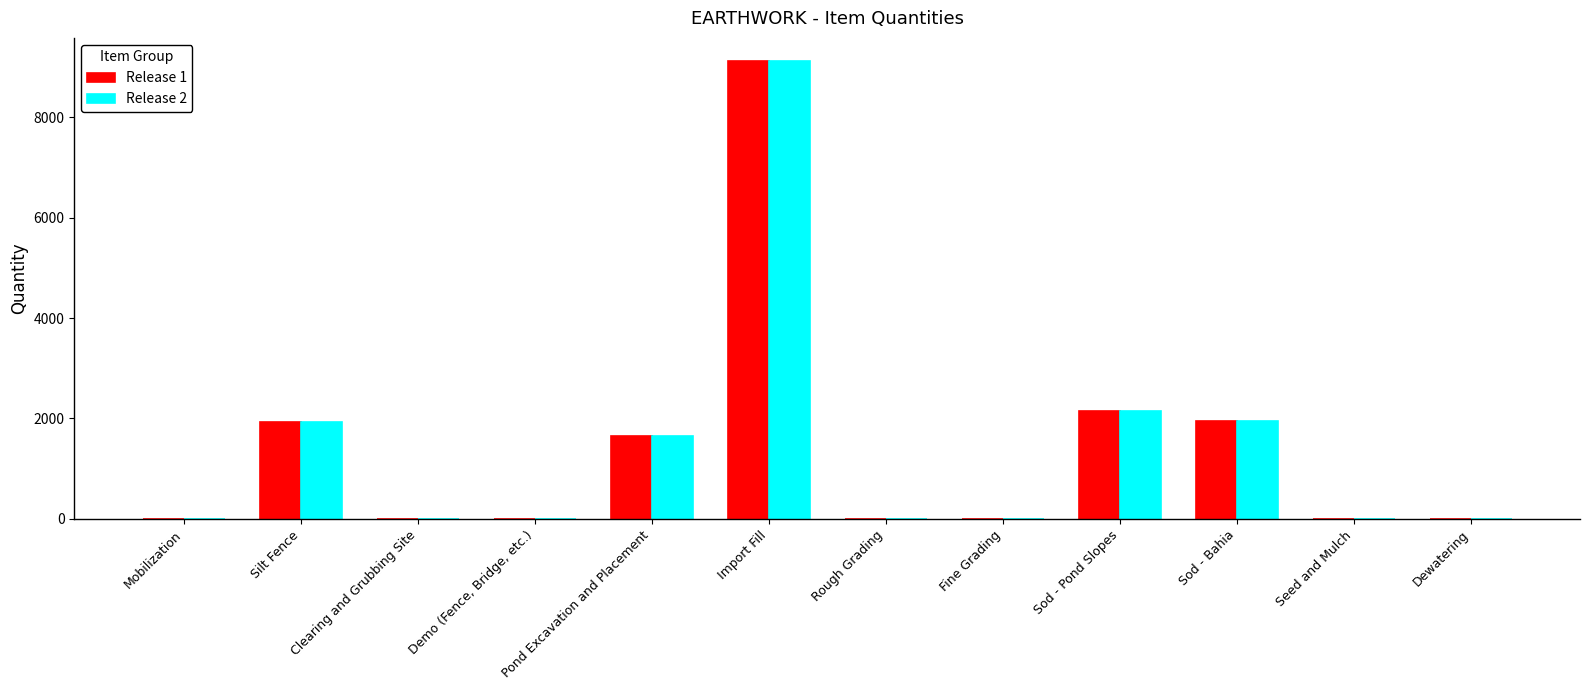

True or false: Release 2 has a value of 2654.0 at Pond Excavation and Placement.

False